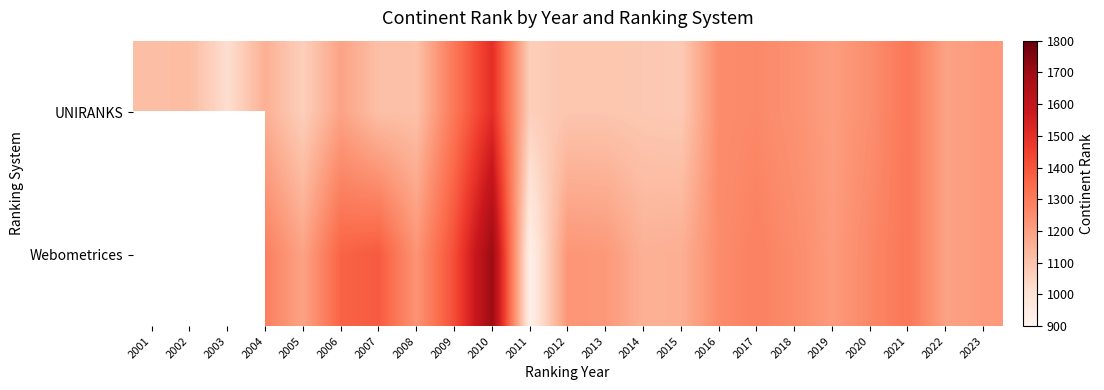

How many series are shown in this chart?

2